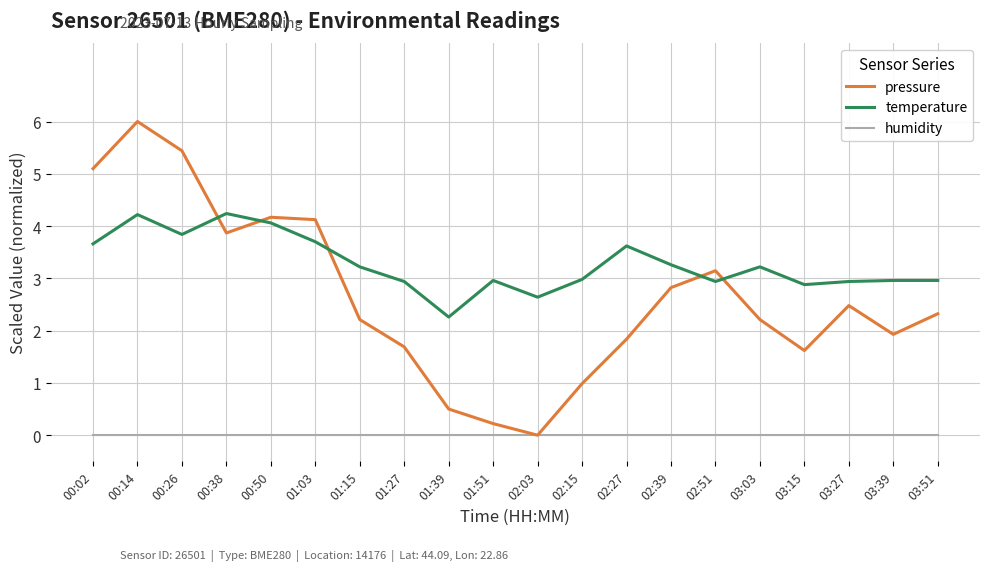

The value of pressure at 02:03 is 0.0. True or false?

True